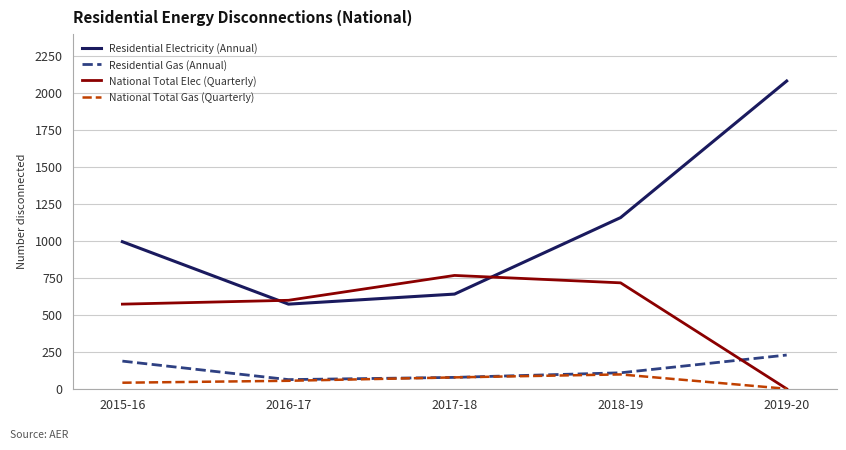

Is the value of Residential Gas (Annual) at 2018-19 greater than the value of National Total Elec (Quarterly) at 2019-20?

Yes